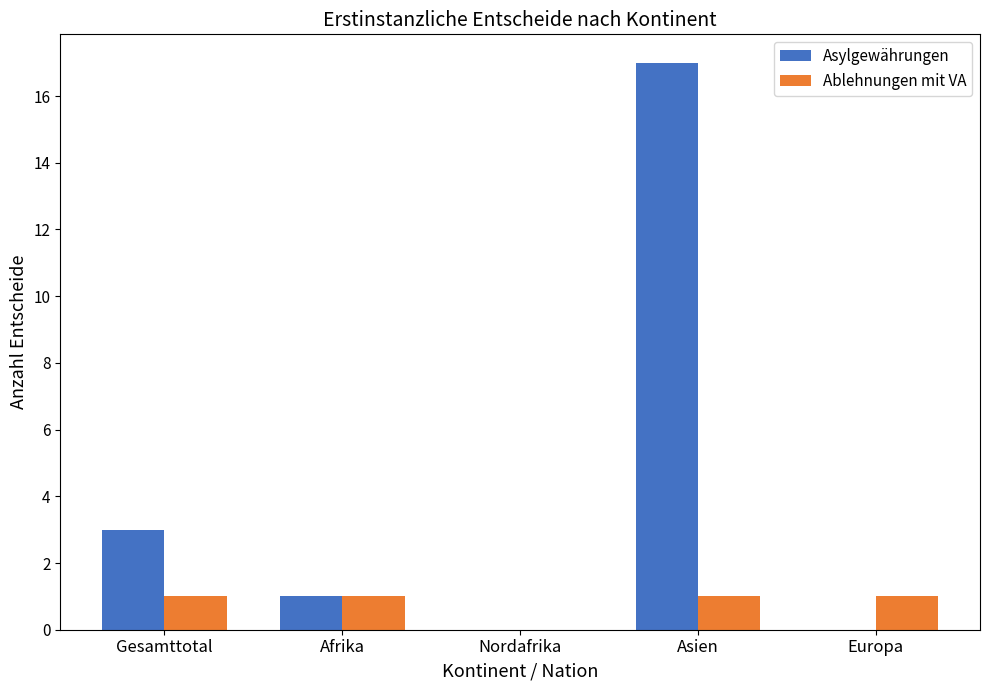

Reading right to left, list all the values displayed in this chart.

Asylgewährungen: Europa=0	Asien=17	Nordafrika=0	Afrika=1	Gesamttotal=3
Ablehnungen mit VA: Europa=1	Asien=1	Nordafrika=0	Afrika=1	Gesamttotal=1